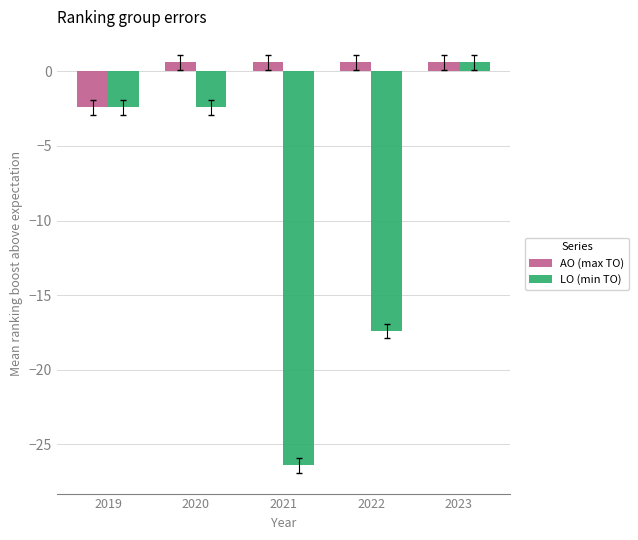

Is the value of LO (min TO) at 2021 greater than the value of AO (max TO) at 2022?

No